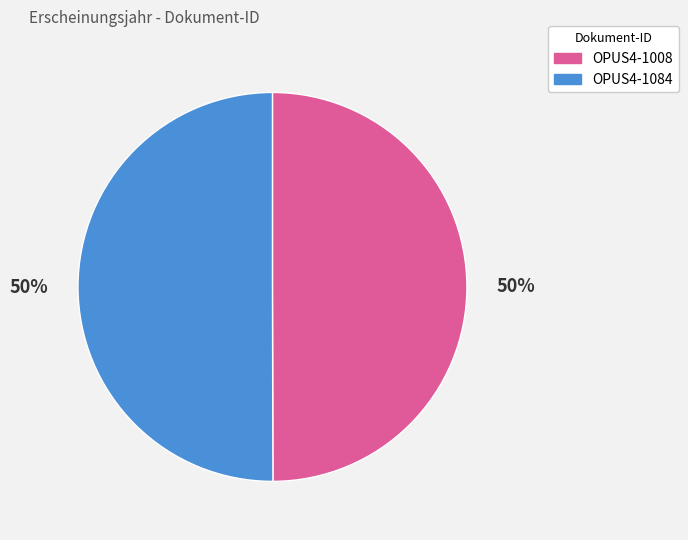

True or false: OPUS4-1008 accounts for 50% of the total.

True